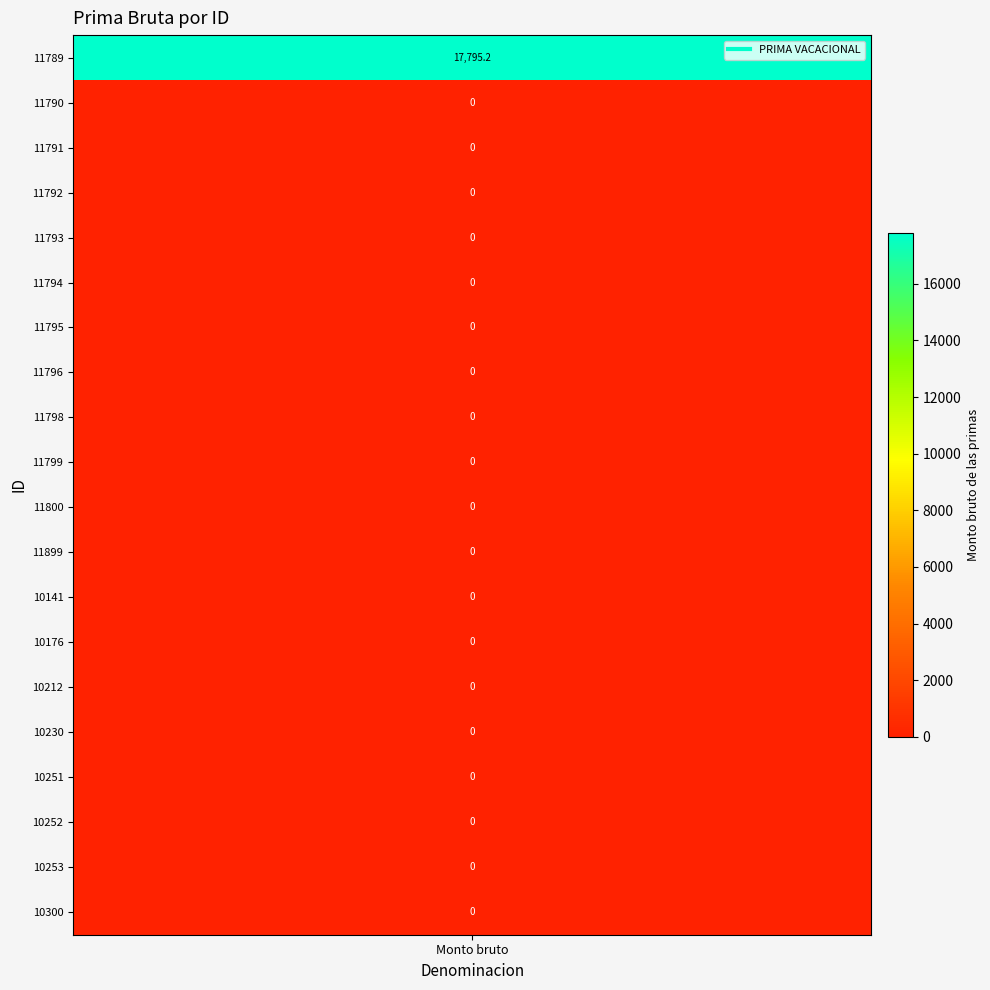

What is the greatest value displayed?

17795.2